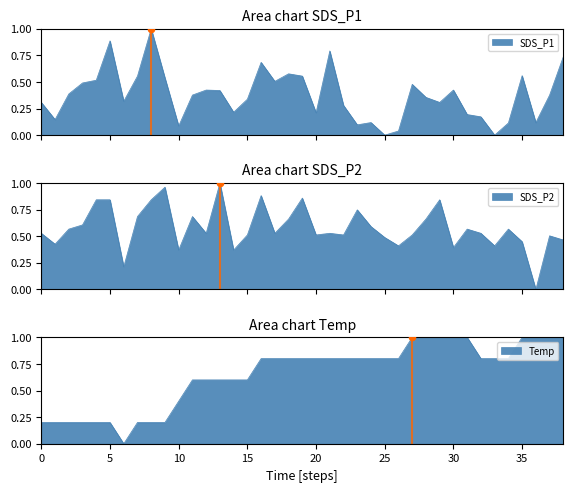

Which series contains the highest Y value?

SDS_P1